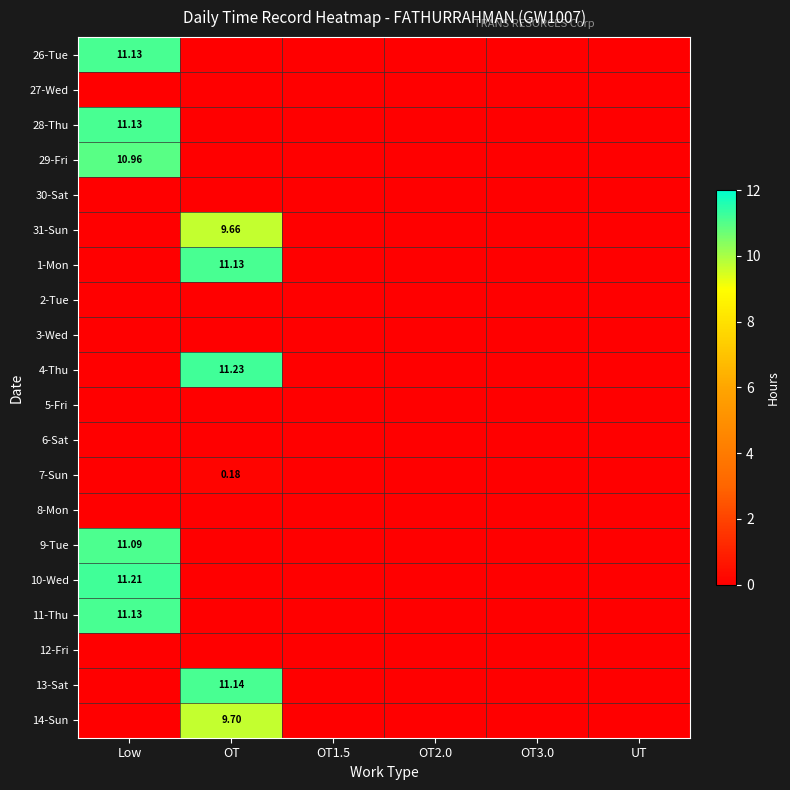

What is the difference between the maximum and second lowest values in the 1-Mon series?

11.1